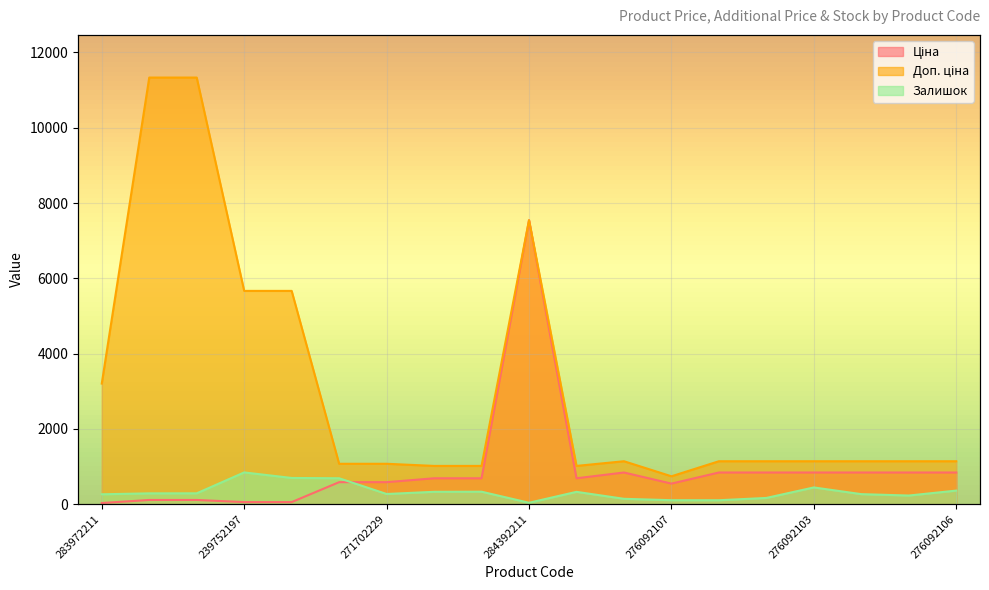

Which series has the widest spread of values?

Доп. ціна